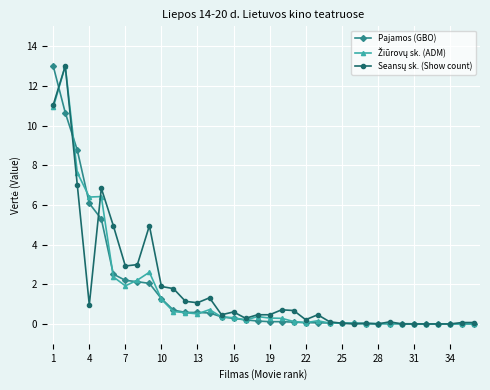

Which label corresponds to the smallest value in the chart?

34